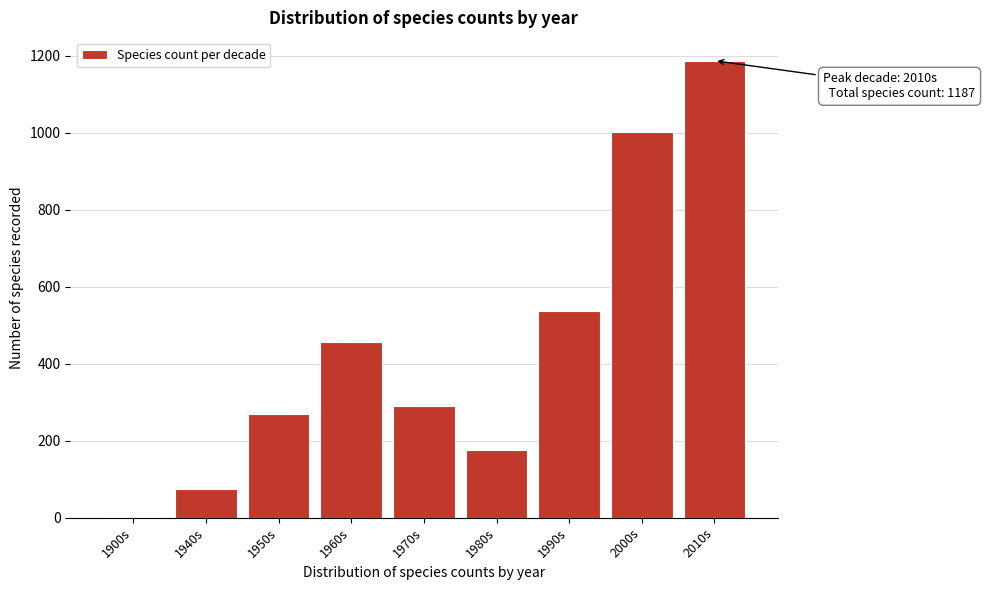

Reading left to right, list all the values displayed in this chart.

1900s=1	1940s=74	1950s=269	1960s=456	1970s=291	1980s=175	1990s=537	2000s=1003	2010s=1187